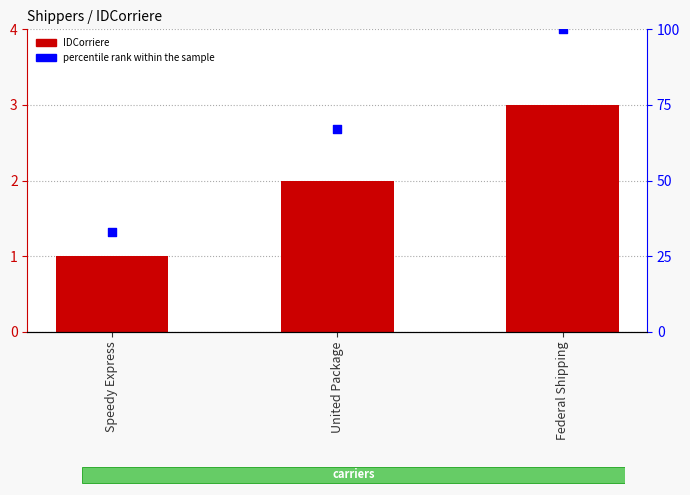

At how many categories does at least one series exceed 48?

2